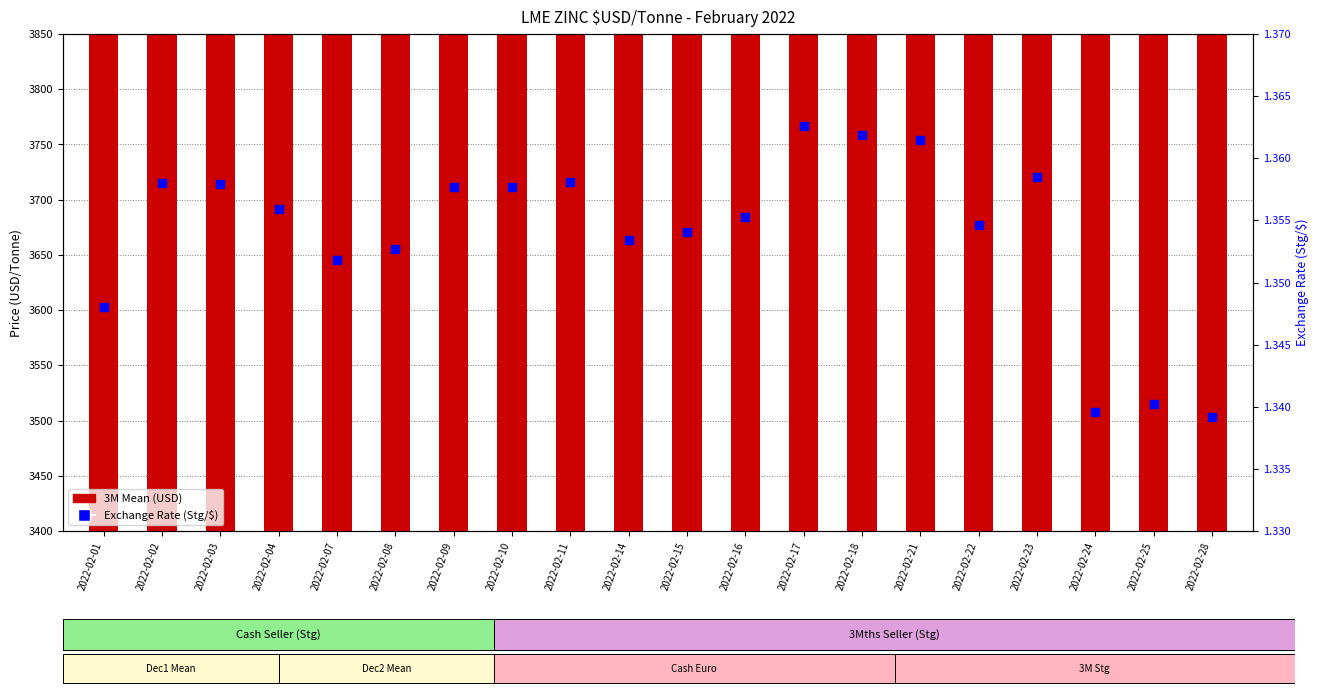

Which series has the largest Y range (max minus min)?

3M Mean (USD)